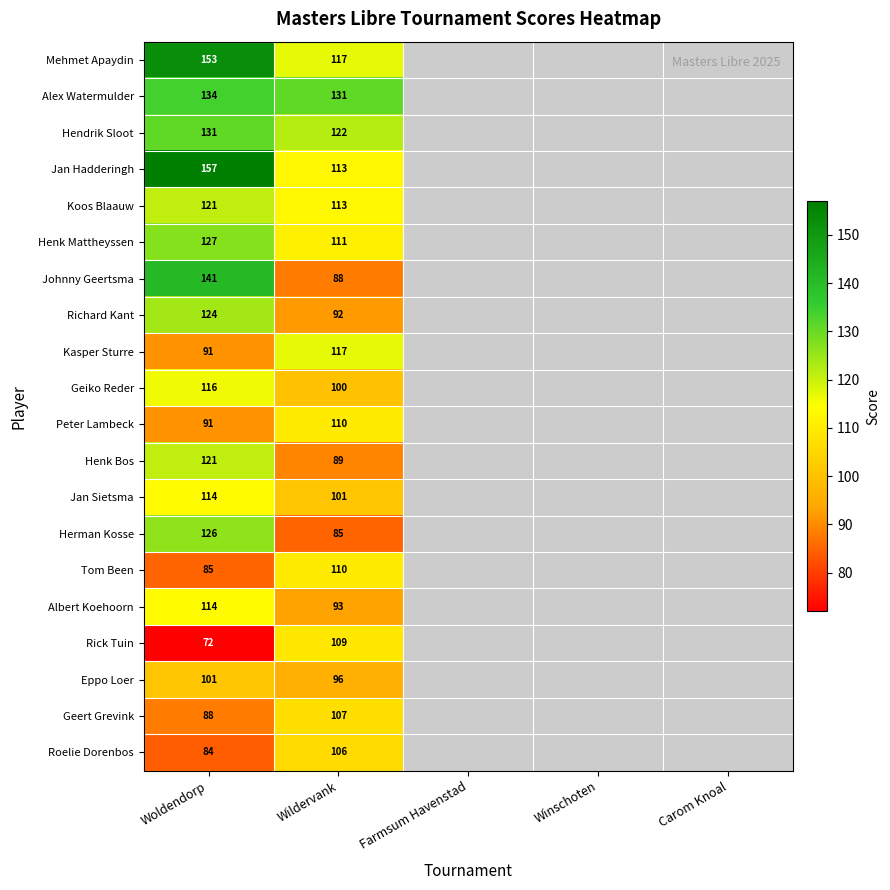

What is the total value across all series at Wildervank?

2110